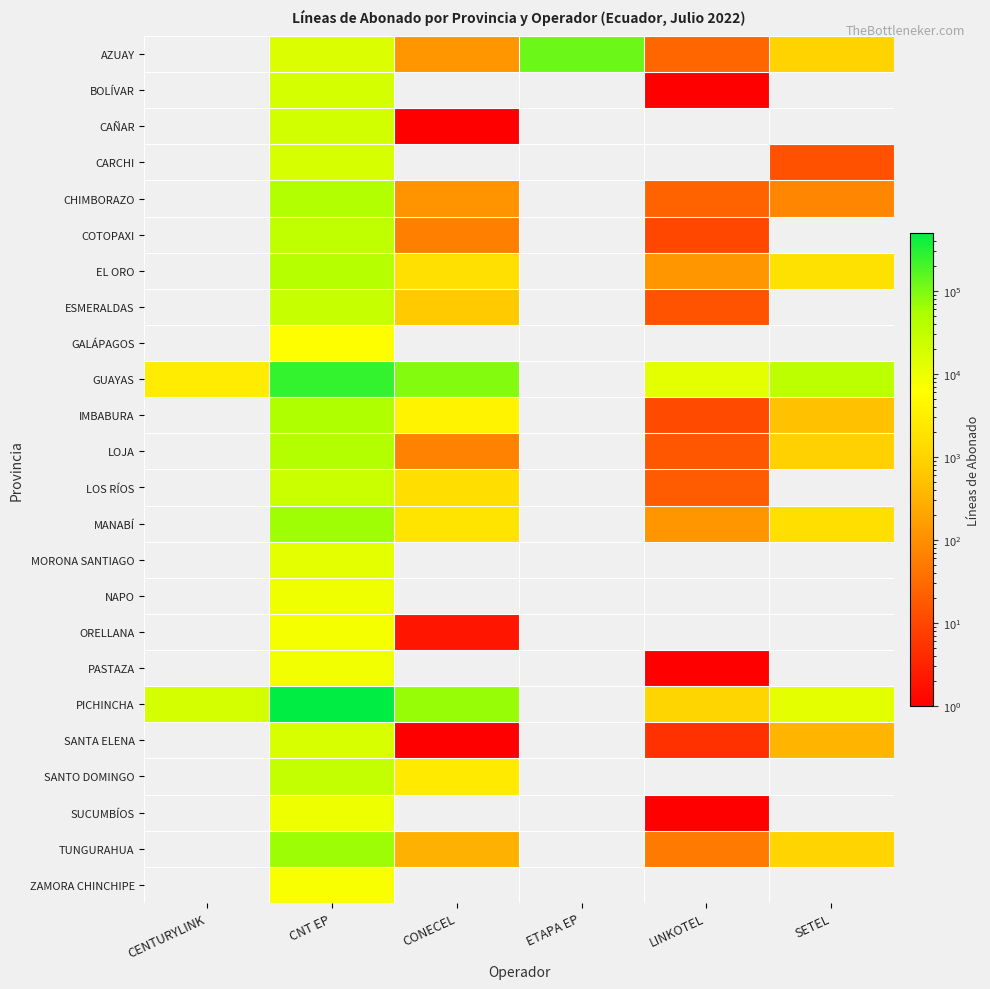

Reading left to right, transcribe all the data shown in this chart.

AZUAY: CENTURYLINK=0	CNT EP=15300	CONECEL=128	ETAPA EP=123902	LINKOTEL=27	SETEL=968
BOLÍVAR: CENTURYLINK=0	CNT EP=18385	CONECEL=0	ETAPA EP=0	LINKOTEL=1	SETEL=0
CAÑAR: CENTURYLINK=0	CNT EP=19530	CONECEL=1	ETAPA EP=0	LINKOTEL=0	SETEL=0
CARCHI: CENTURYLINK=0	CNT EP=17494	CONECEL=0	ETAPA EP=0	LINKOTEL=0	SETEL=14
CHIMBORAZO: CENTURYLINK=0	CNT EP=45938	CONECEL=116	ETAPA EP=0	LINKOTEL=24	SETEL=76
COTOPAXI: CENTURYLINK=0	CNT EP=30705	CONECEL=62	ETAPA EP=0	LINKOTEL=10	SETEL=0
EL ORO: CENTURYLINK=0	CNT EP=40982	CONECEL=1701	ETAPA EP=0	LINKOTEL=126	SETEL=1800
ESMERALDAS: CENTURYLINK=0	CNT EP=27177	CONECEL=662	ETAPA EP=0	LINKOTEL=15	SETEL=0
GALÁPAGOS: CENTURYLINK=0	CNT EP=6152	CONECEL=0	ETAPA EP=0	LINKOTEL=0	SETEL=0
GUAYAS: CENTURYLINK=2857	CNT EP=254481	CONECEL=91464	ETAPA EP=0	LINKOTEL=12165	SETEL=34016
IMBABURA: CENTURYLINK=0	CNT EP=48442	CONECEL=3887	ETAPA EP=0	LINKOTEL=11	SETEL=504
LOJA: CENTURYLINK=0	CNT EP=43017	CONECEL=70	ETAPA EP=0	LINKOTEL=16	SETEL=893
LOS RÍOS: CENTURYLINK=0	CNT EP=23732	CONECEL=1525	ETAPA EP=0	LINKOTEL=19	SETEL=0
MANABÍ: CENTURYLINK=0	CNT EP=62909	CONECEL=2000	ETAPA EP=0	LINKOTEL=125	SETEL=1637
MORONA SANTIAGO: CENTURYLINK=0	CNT EP=12304	CONECEL=0	ETAPA EP=0	LINKOTEL=0	SETEL=0
NAPO: CENTURYLINK=0	CNT EP=9094	CONECEL=0	ETAPA EP=0	LINKOTEL=0	SETEL=0
ORELLANA: CENTURYLINK=0	CNT EP=7889	CONECEL=2	ETAPA EP=0	LINKOTEL=0	SETEL=0
PASTAZA: CENTURYLINK=0	CNT EP=8902	CONECEL=0	ETAPA EP=0	LINKOTEL=1	SETEL=0
PICHINCHA: CENTURYLINK=19138	CNT EP=499683	CONECEL=69745	ETAPA EP=0	LINKOTEL=1046	SETEL=12447
SANTA ELENA: CENTURYLINK=0	CNT EP=17233	CONECEL=1	ETAPA EP=0	LINKOTEL=5	SETEL=330
SANTO DOMINGO: CENTURYLINK=0	CNT EP=28902	CONECEL=2582	ETAPA EP=0	LINKOTEL=0	SETEL=0
SUCUMBÍOS: CENTURYLINK=0	CNT EP=9475	CONECEL=0	ETAPA EP=0	LINKOTEL=1	SETEL=0
TUNGURAHUA: CENTURYLINK=0	CNT EP=65775	CONECEL=300	ETAPA EP=0	LINKOTEL=53	SETEL=994
ZAMORA CHINCHIPE: CENTURYLINK=0	CNT EP=6918	CONECEL=0	ETAPA EP=0	LINKOTEL=0	SETEL=0